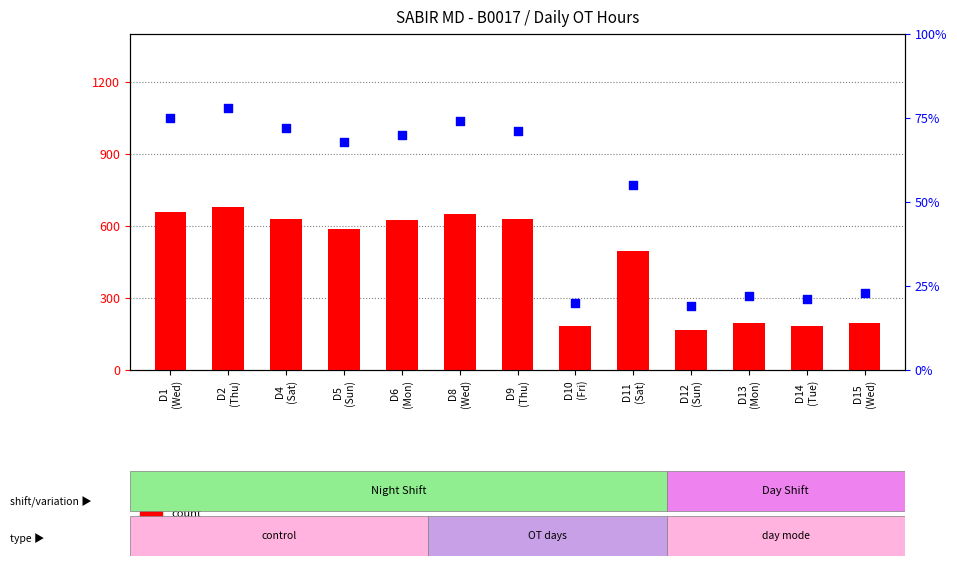

What is the total value across all series at D5
(Sun)?

656.0